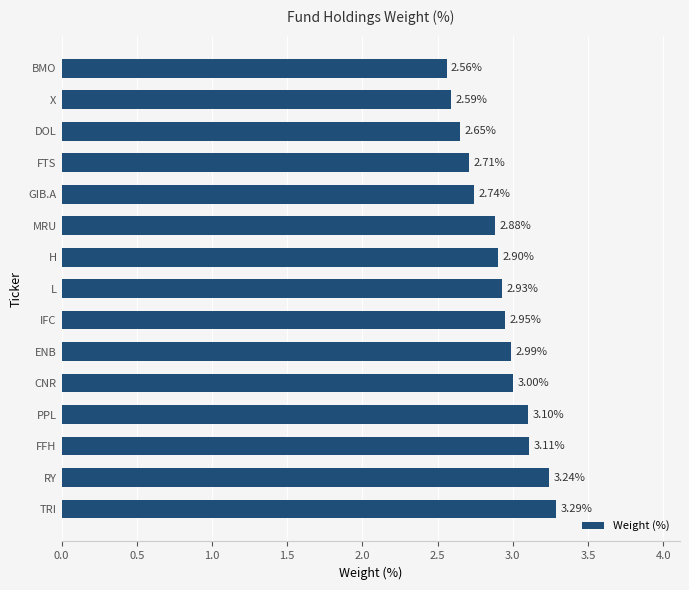

Where is the data nearest to the value 2?

BMO